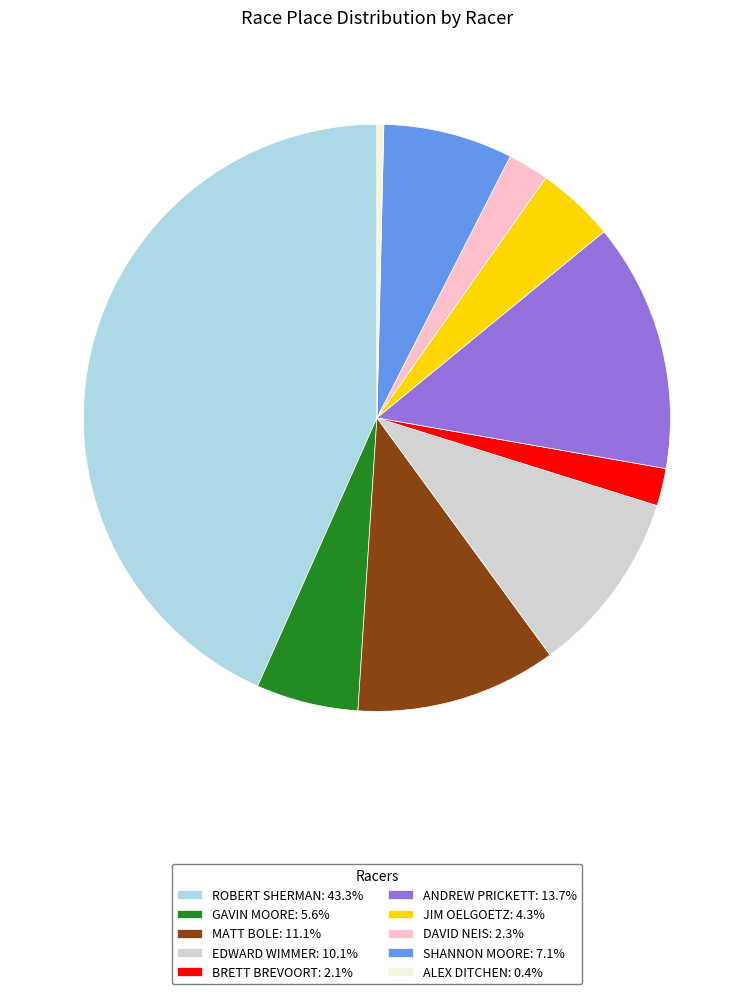

Is the sum of DAVID NEIS: 2.3% and ALEX DITCHEN: 0.4% greater than half?

No